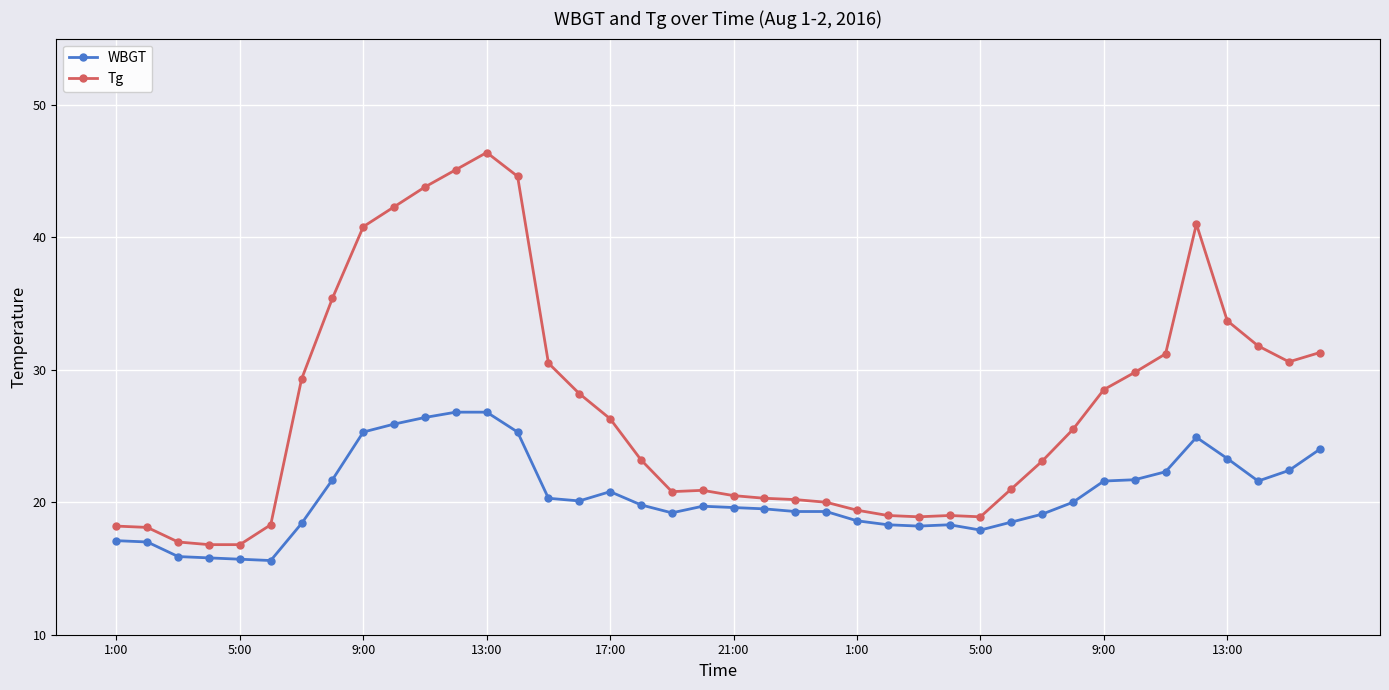

What are all the series names shown in the legend?

WBGT, Tg